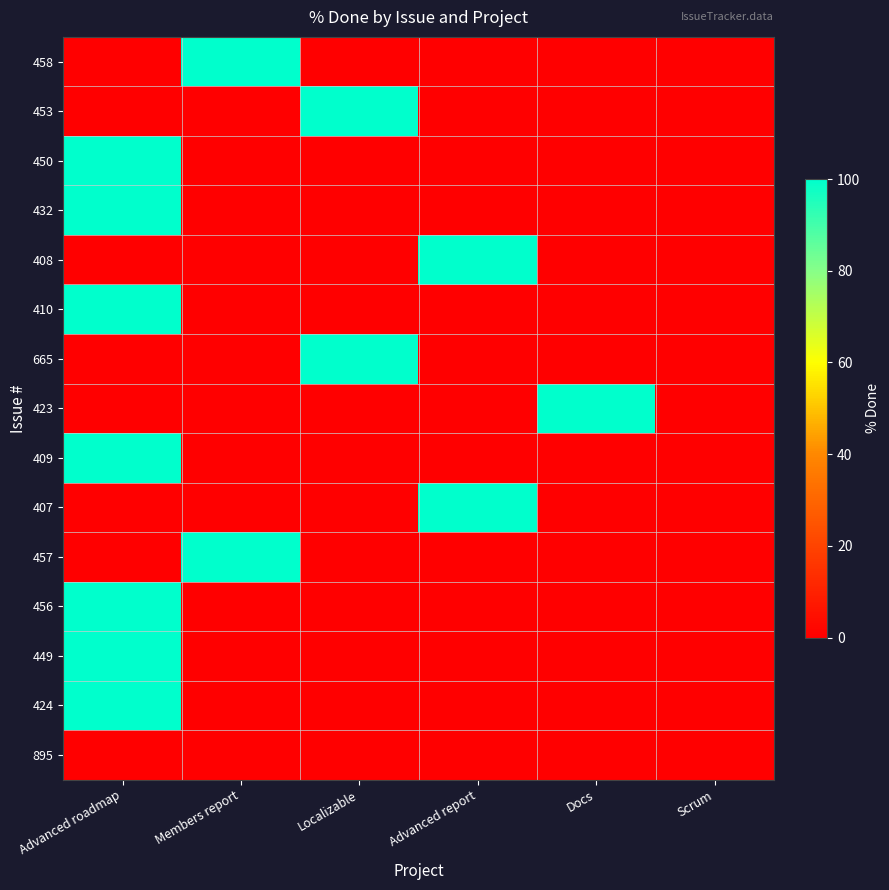

At Advanced report, list the series in order from largest to smallest.

408, 407, 458, 453, 450, 432, 410, 665, 423, 409, 457, 456, 449, 424, 895